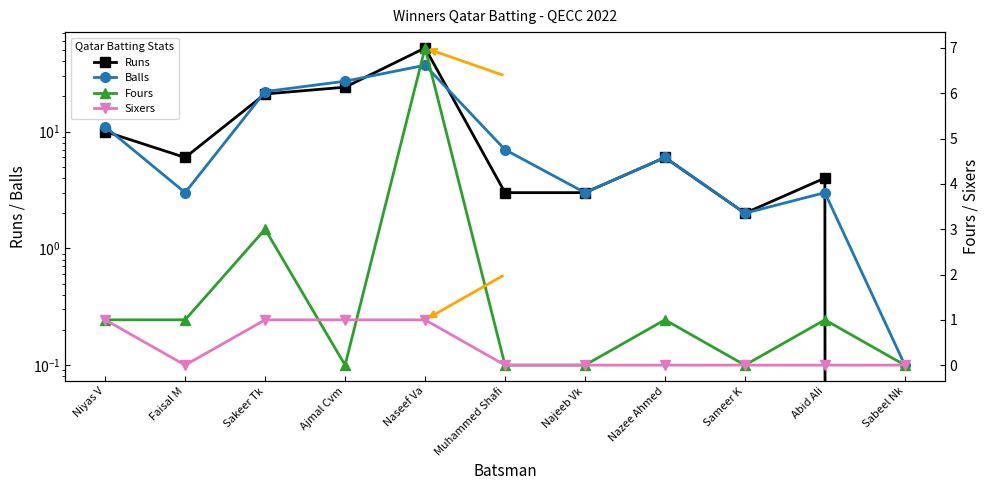

True or false: Runs has more than 1 points higher than both neighbors.

True